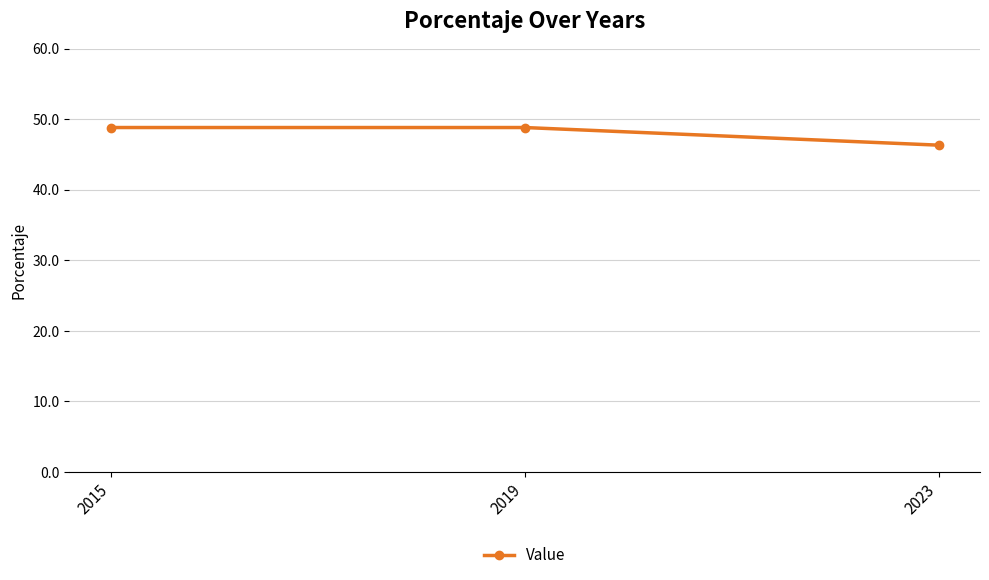

What is the value of the 1st point from the left?

48.8